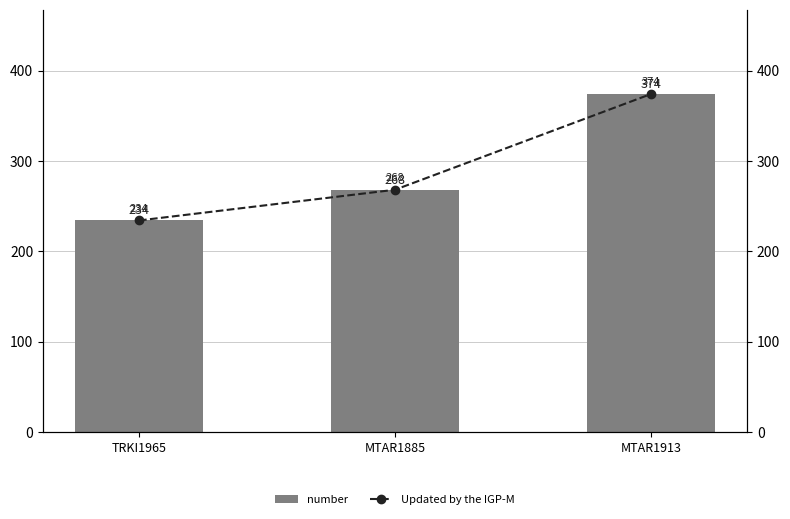

Reading left to right, what are all the values shown in this chart?

number: 234	268	374
Updated by the IGP-M: 234	268	374